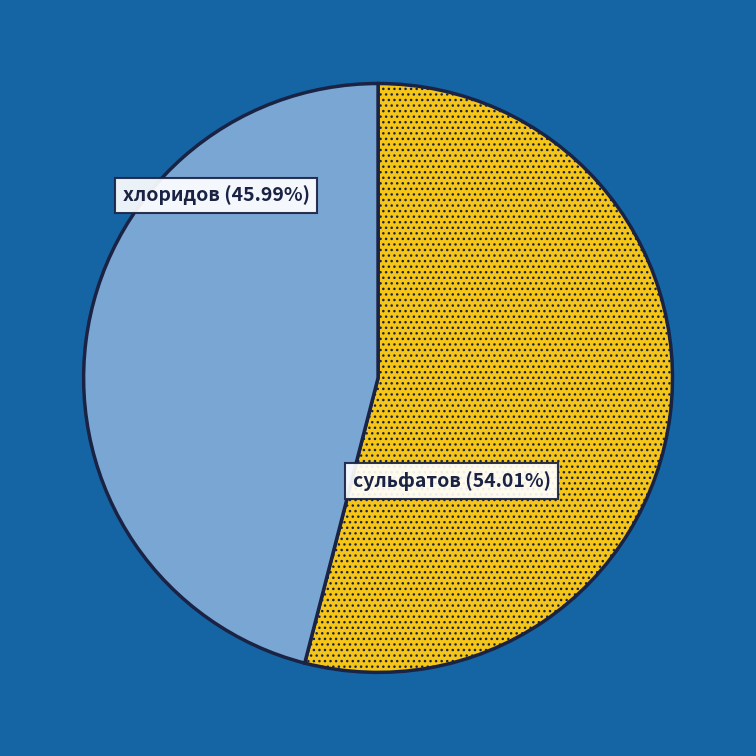

Is there any slice that represents more than half of the pie?

Yes